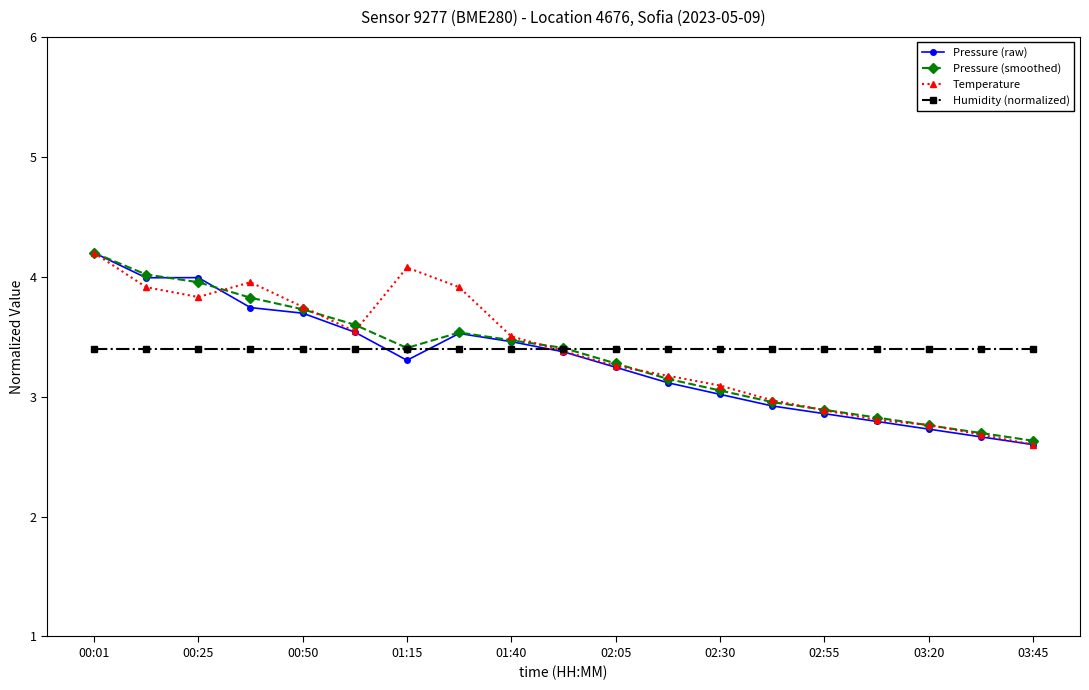

What is the lowest value of the Humidity (normalized) series?

3.4